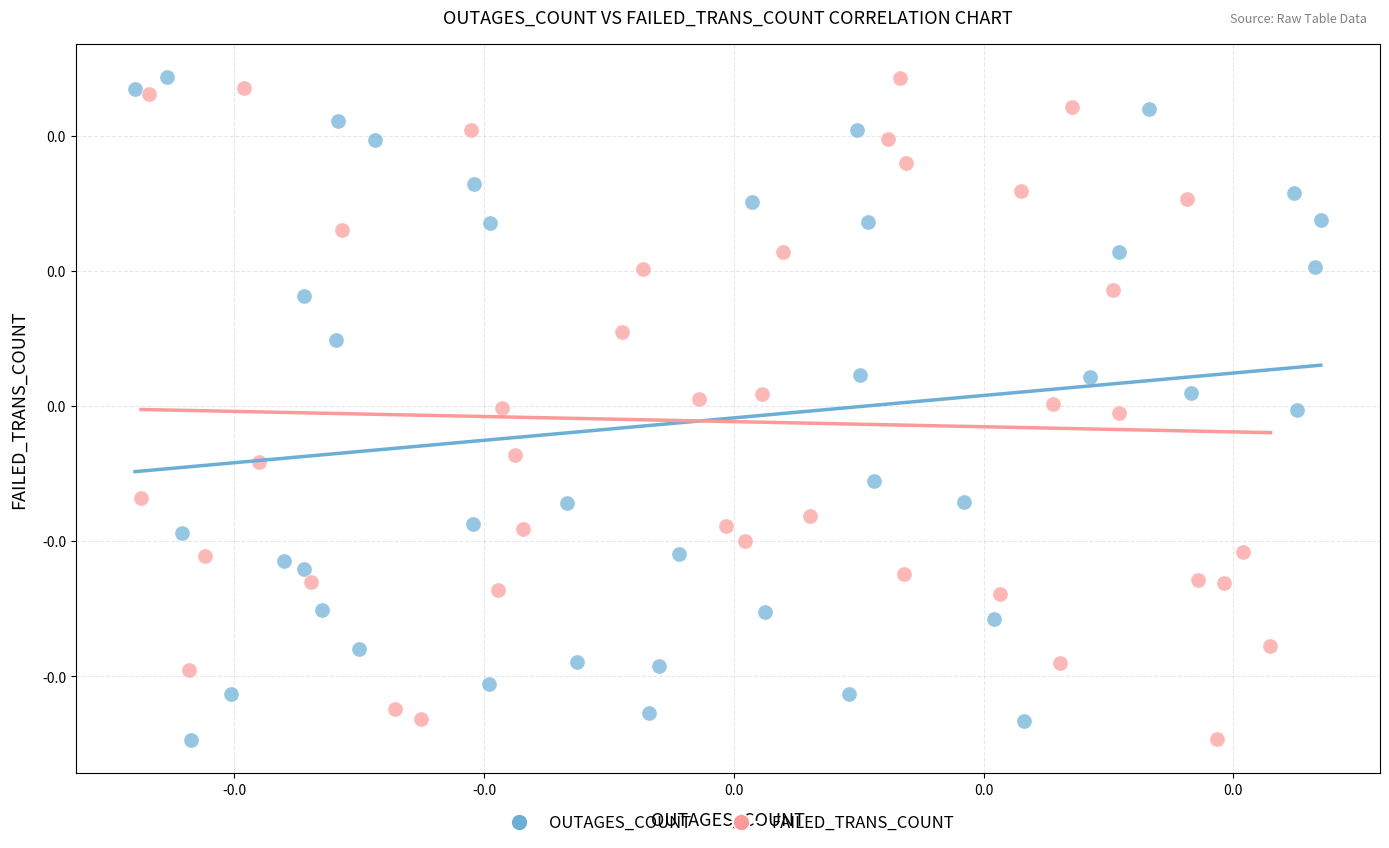

What are all the series names shown in the legend?

OUTAGES_COUNT, FAILED_TRANS_COUNT